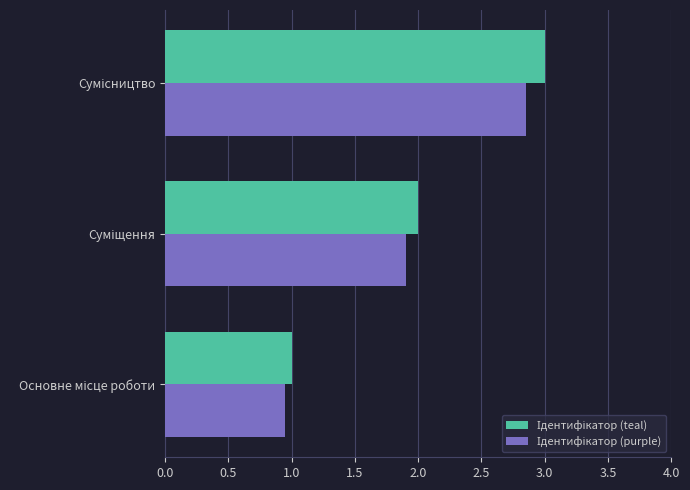

What is the maximum value shown in the chart?

3.0